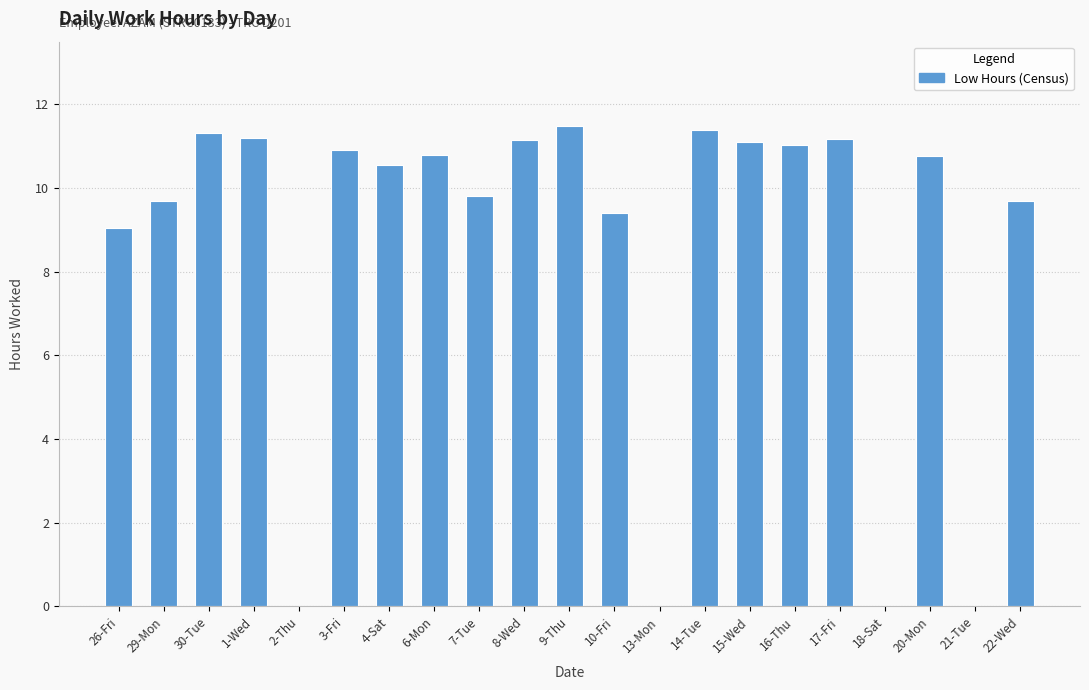

What is the change in value from 30-Tue to 7-Tue?

-1.5